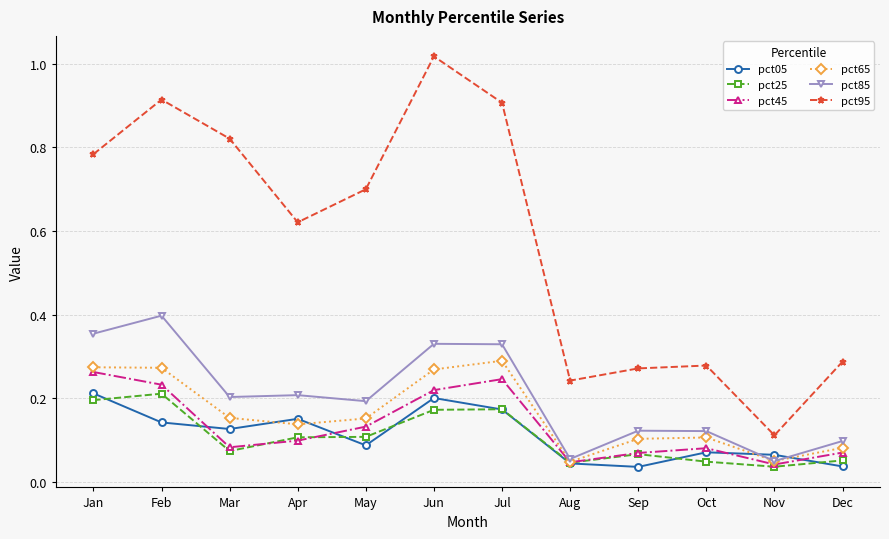

True or false: pct65 and pct05 intersect in this chart.

True